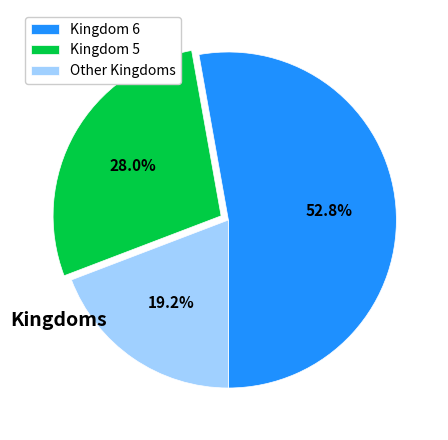

Is the sum of Kingdom 6 and Kingdom 5 greater than half?

Yes